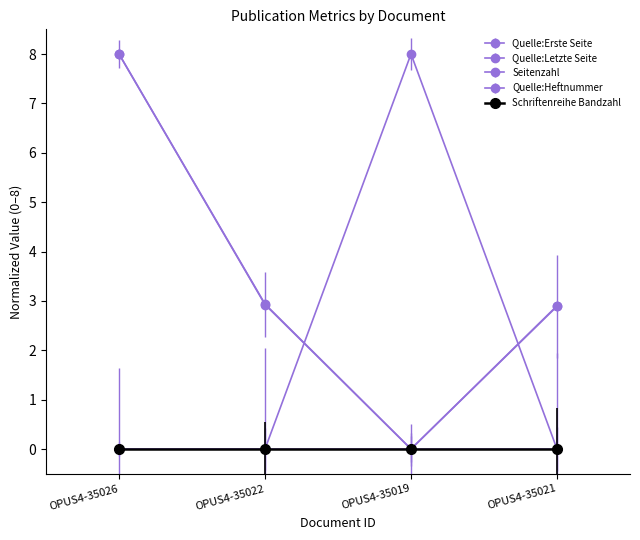

Is this an area chart (filled region under the line)?

No